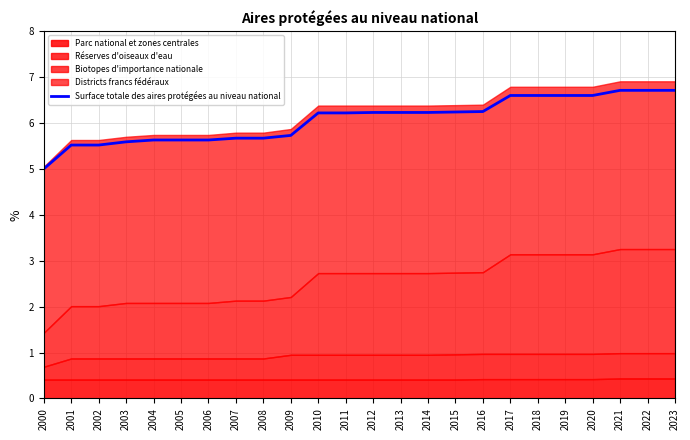

Does the chart have visible grid lines?

Yes